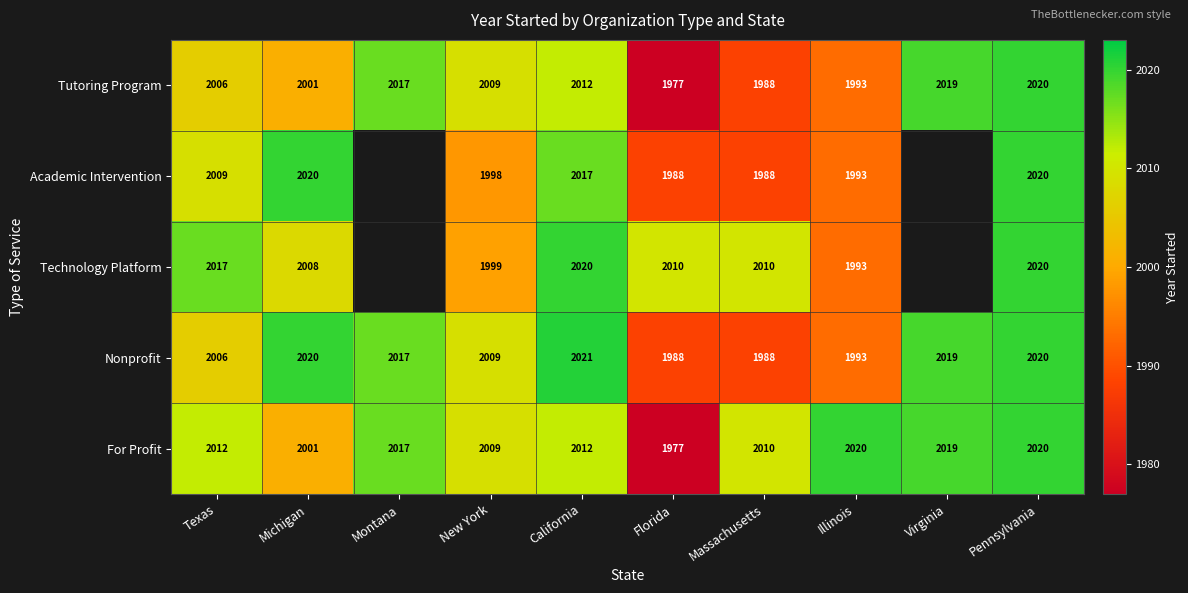

What is the maximum value shown in the chart?

2021.0